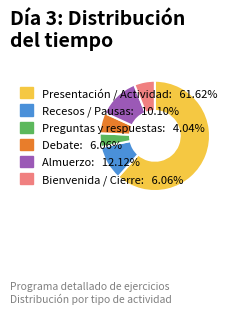

Is there a majority slice in this chart?

Yes